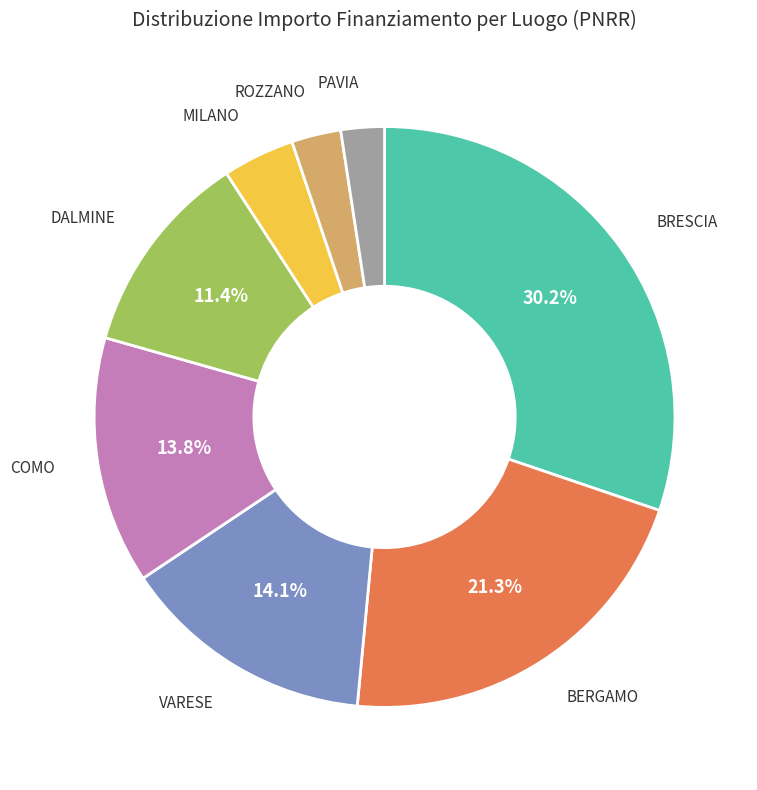

Does any single category account for the majority?

No